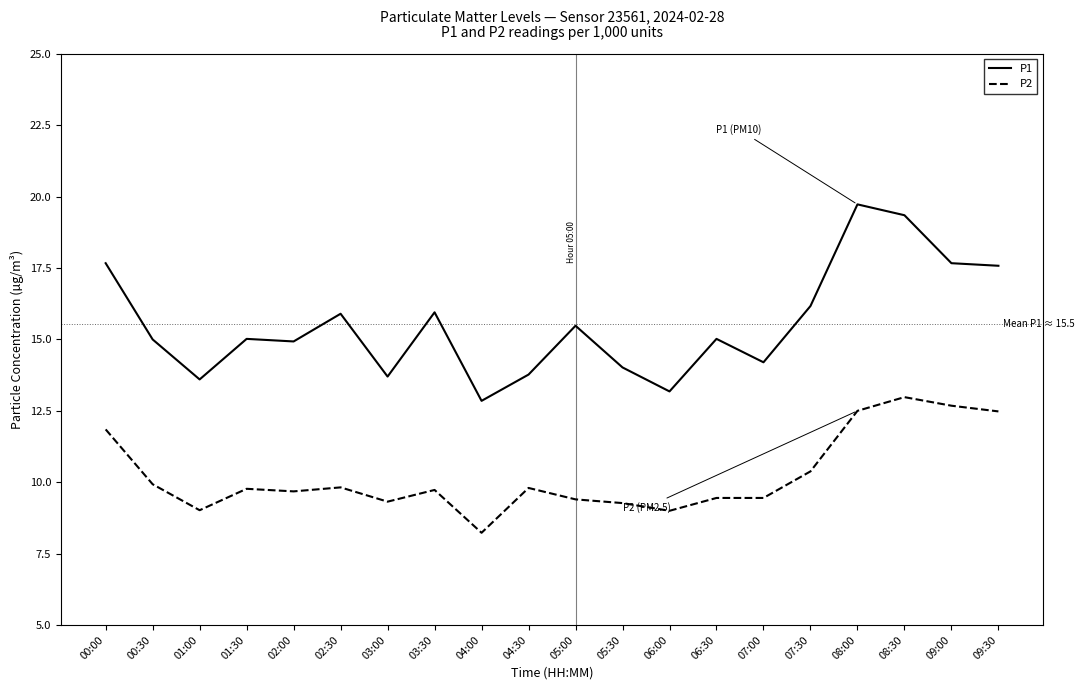

Between 03:00 and 04:30, which series saw the biggest shift?

P2